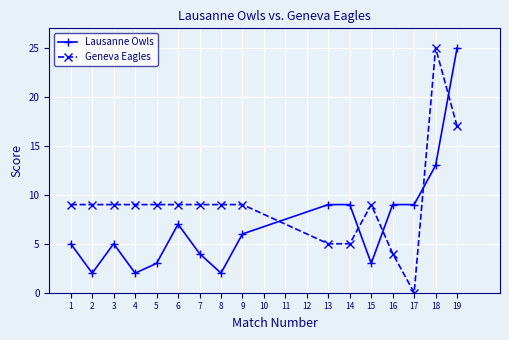

True or false: Lausanne Owls and Geneva Eagles intersect in this chart.

True